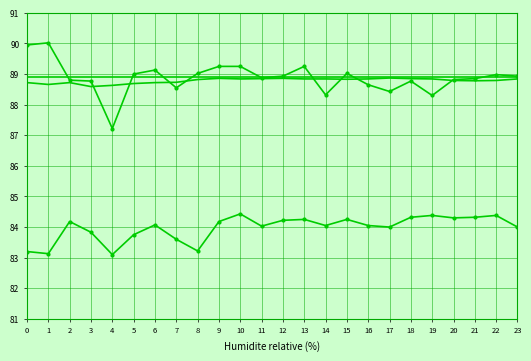

What is the spread (max minus min) of values at 17?

4.9